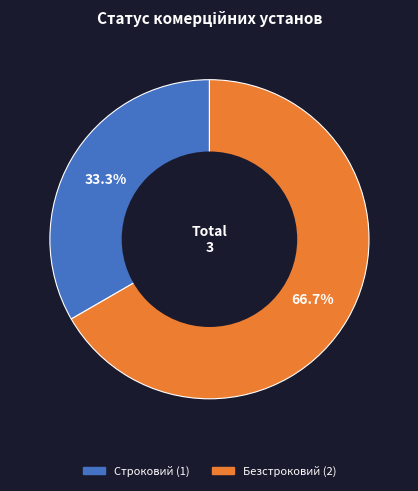

What is the ratio of the value at Безстроковий to the value at Строковий?

2.0